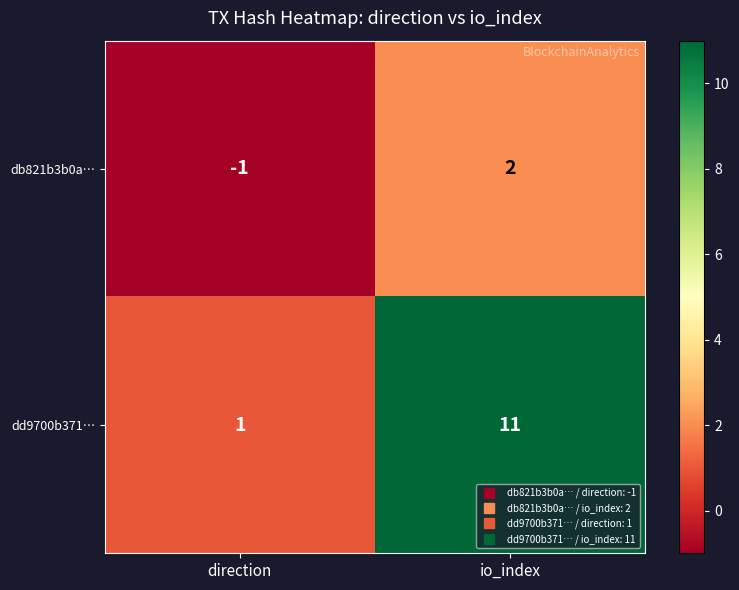

What value does the dd9700b371… series have at io_index?

11